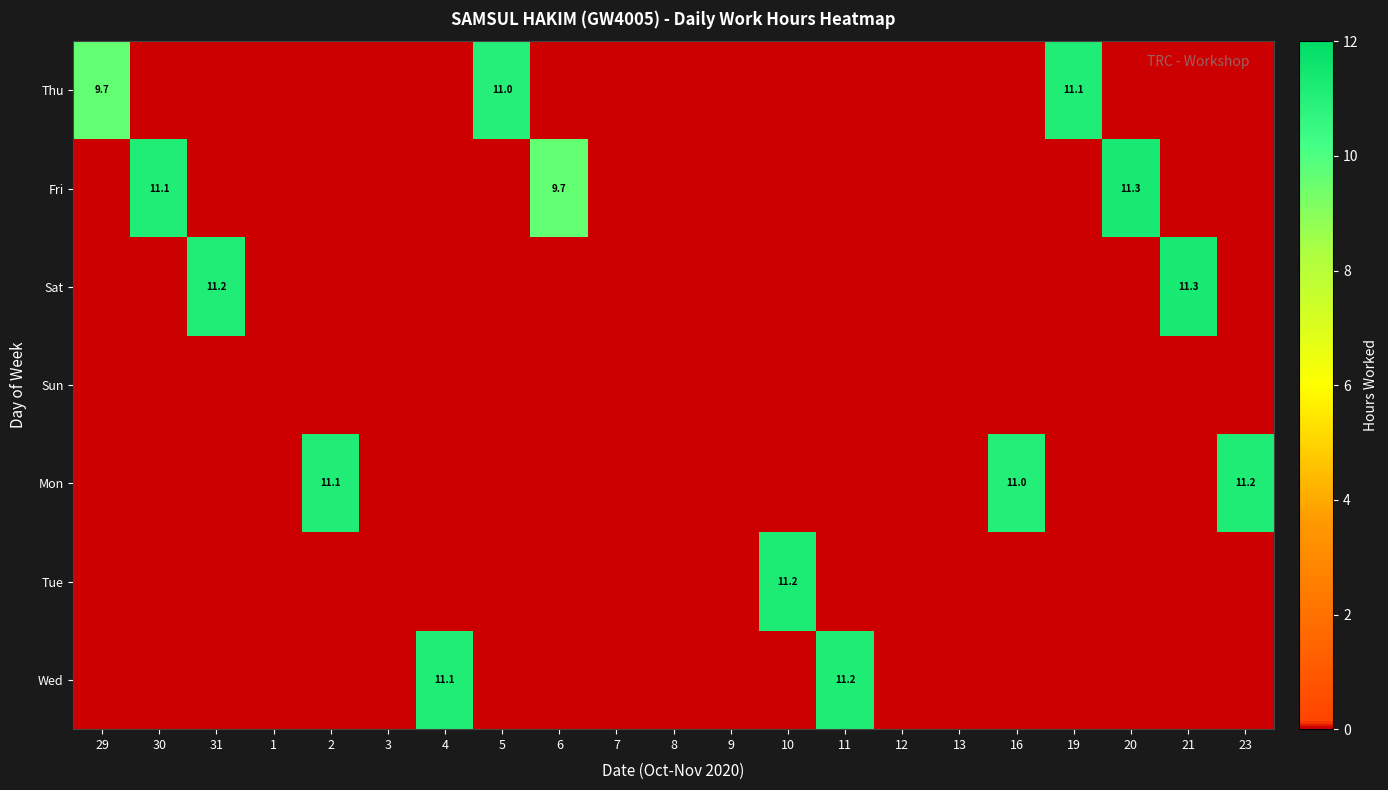

The value of Tue at 10 is 11.2. True or false?

True